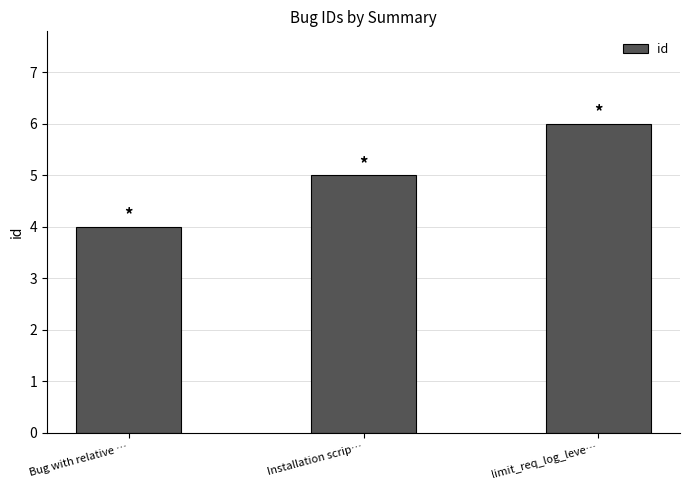

What is the label of the 1st bar from the right?

limit_req_log_leve…